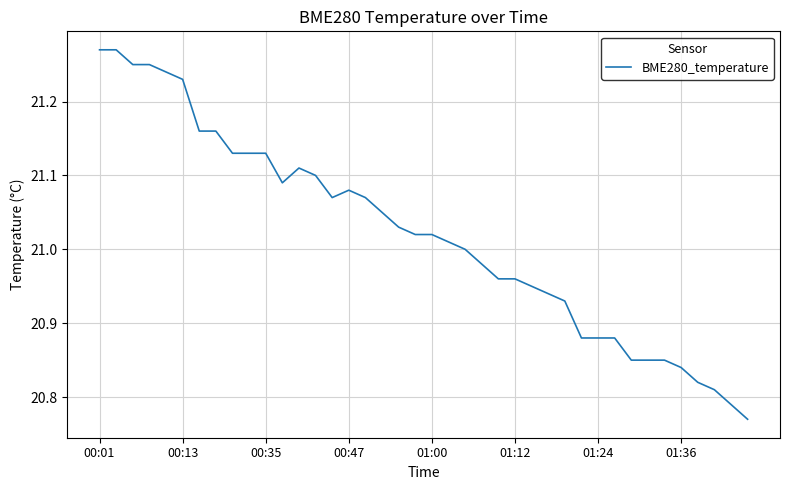

The chart shows a value of 33.0 at 01:12. True or false?

False